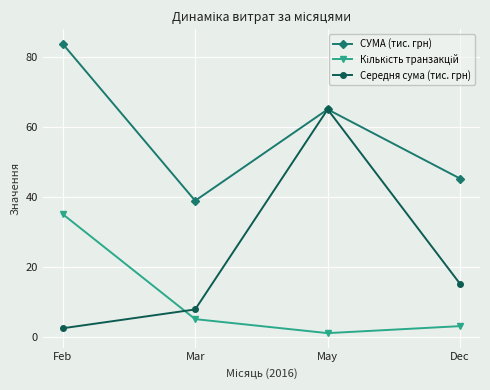

What is the sum of all СУМА (тис. грн) values?

232.5